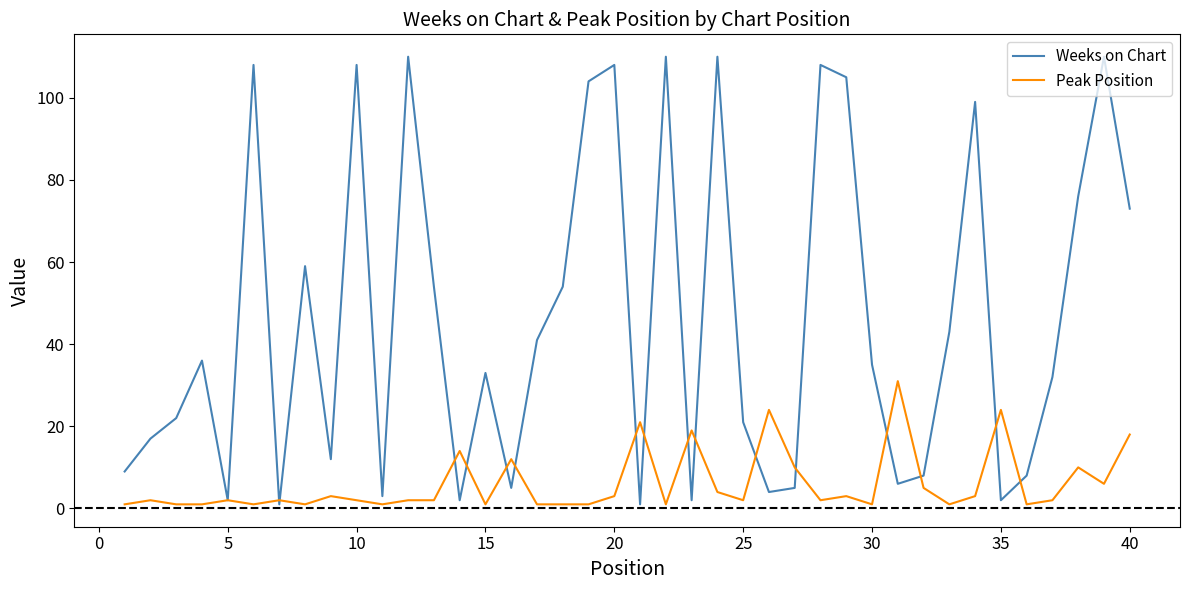

What are all the series names shown in the legend?

Weeks on Chart, Peak Position